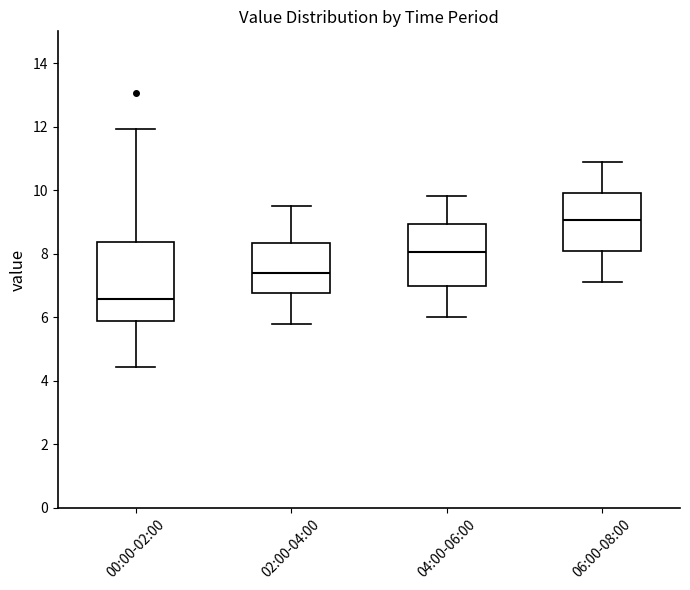

Reading left to right, read every box against the y-axis: the position of its median line, the range the box covers, and the ends of its whiskers. The values are not printed on the chart, so give them approximately, as read against the axis.

00:00-02:00: median 6.6, box 5.8 to 8.4, whiskers 4.4 to 12.0
02:00-04:00: median 7.4, box 6.8 to 8.4, whiskers 5.8 to 9.6
04:00-06:00: median 8.0, box 7.0 to 9.0, whiskers 6.0 to 9.8
06:00-08:00: median 9.0, box 8.0 to 10.0, whiskers 7.2 to 11.0